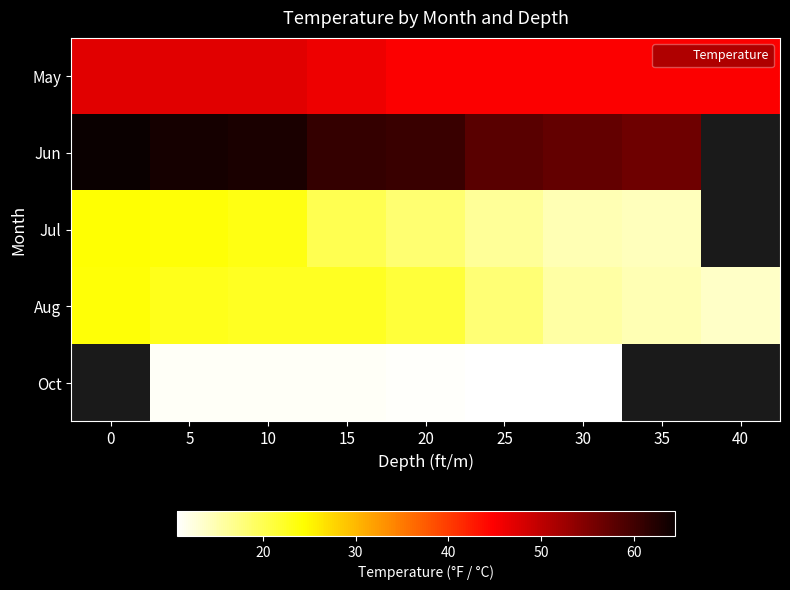

The Jul series shows 20.1 at 15. True or false?

True